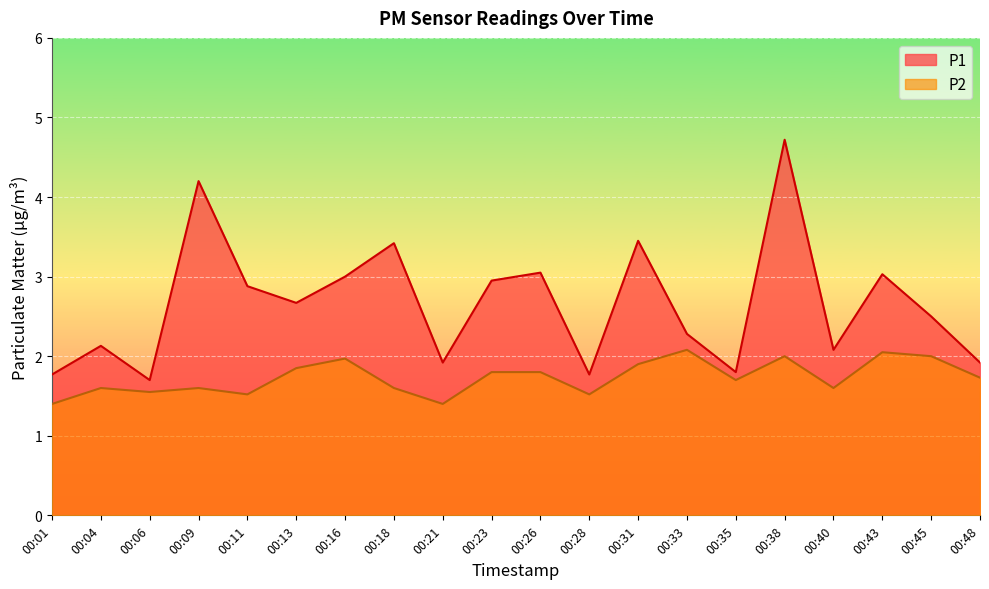

At which category does the chart reach its peak across all series?

00:38